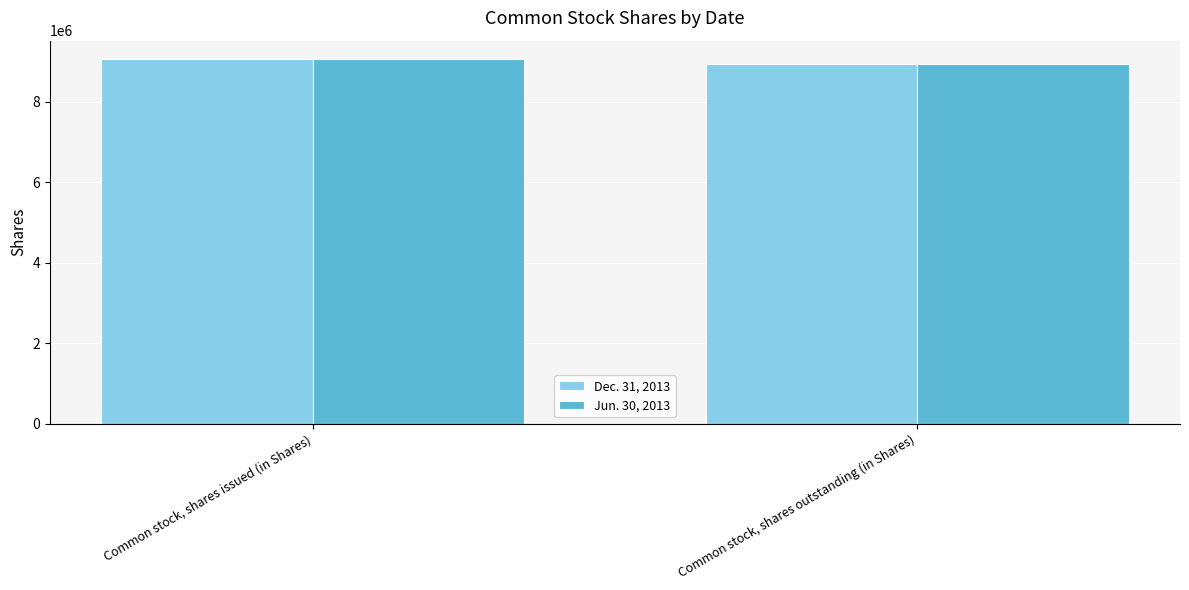

What is the approximate value of Jun. 30, 2013 at Common stock, shares outstanding (in Shares), to the nearest 50?

8929500